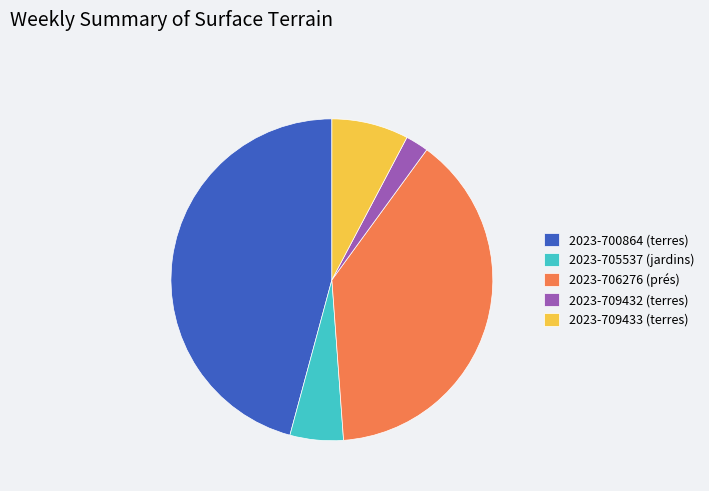

How many slices are in this pie chart?

5